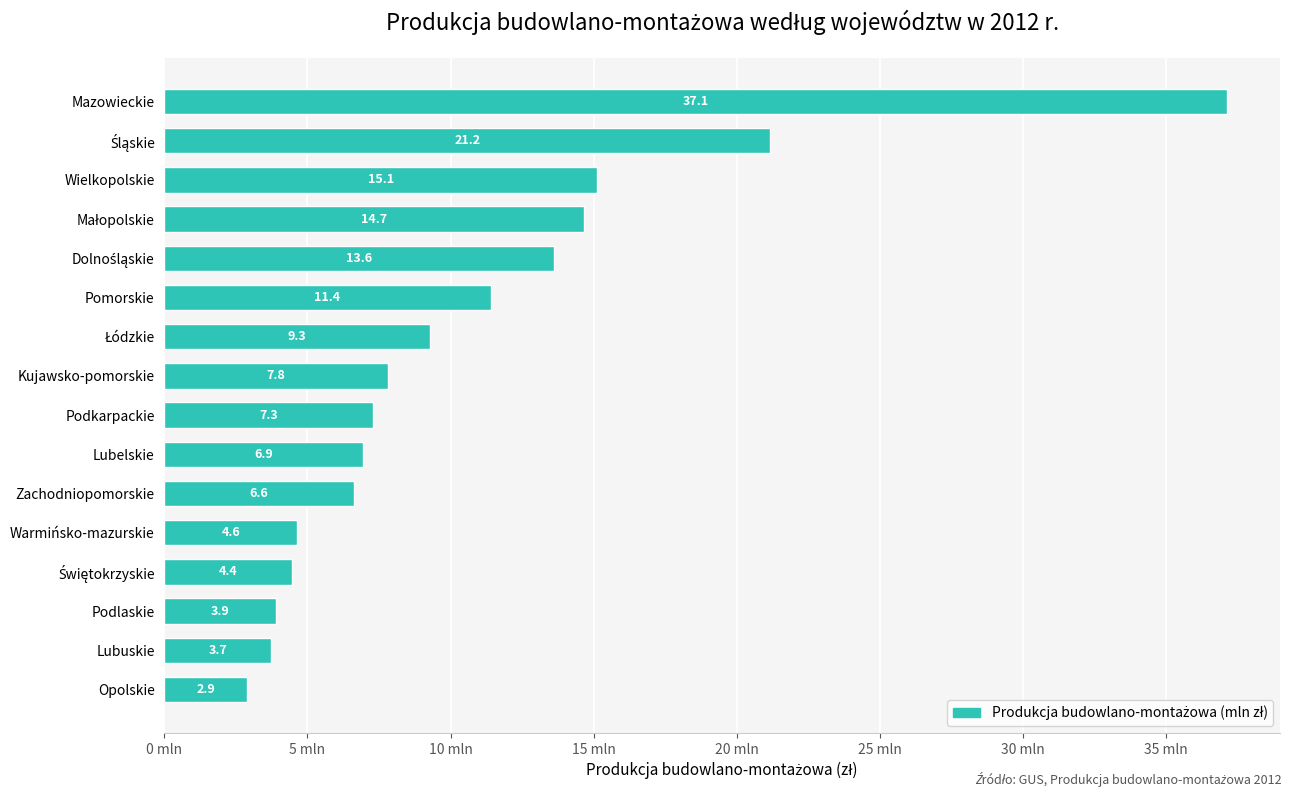

Does the chart contain any negative values?

No